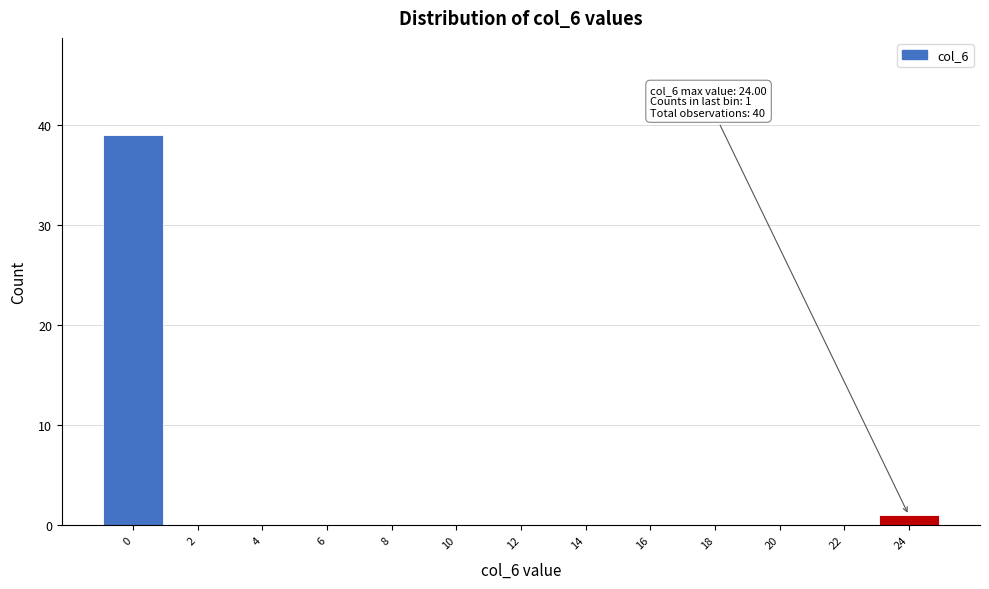

Reading right to left, extract all data points from this chart.

24=1	22=0	20=0	18=0	16=0	14=0	12=0	10=0	8=0	6=0	4=0	2=0	0=39